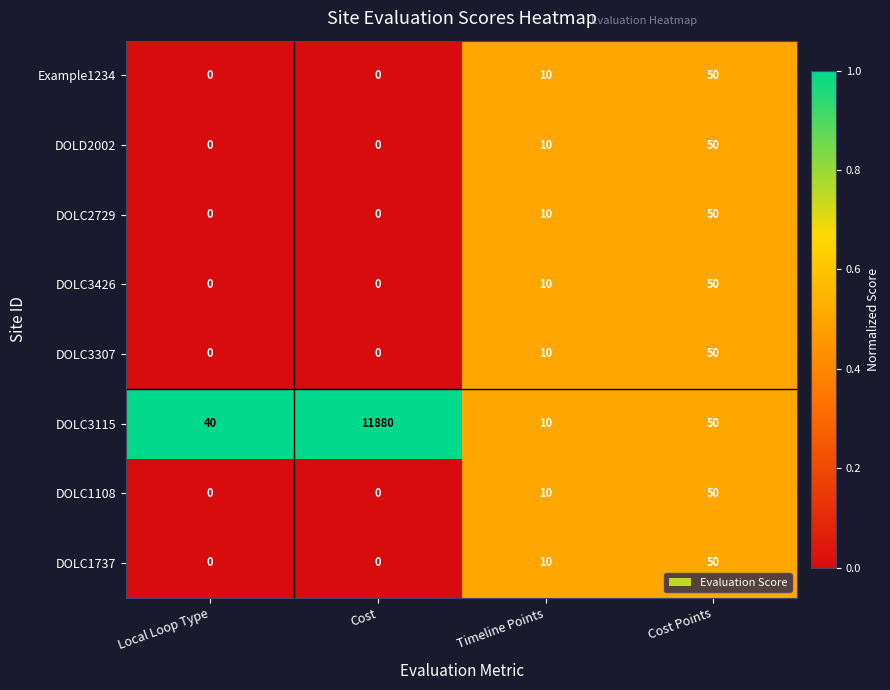

What is the total value across all series at Cost?

11880